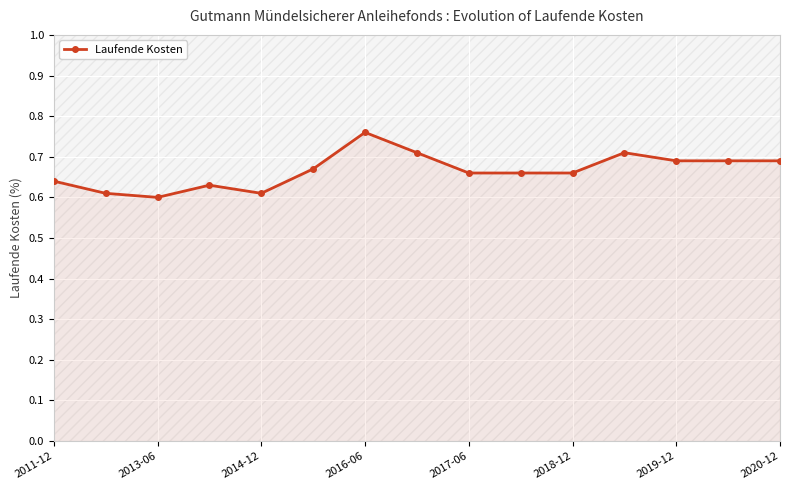

At which label does Laufende Kosten reach its peak?

2016-06